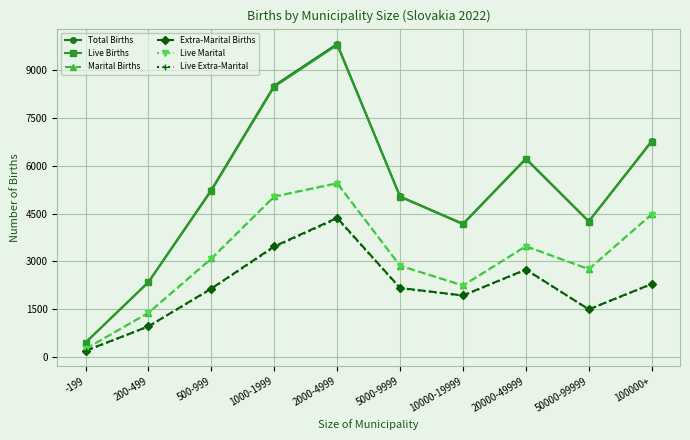

Between 2000-4999 and 5000-9999, which series saw the biggest shift?

Total Births